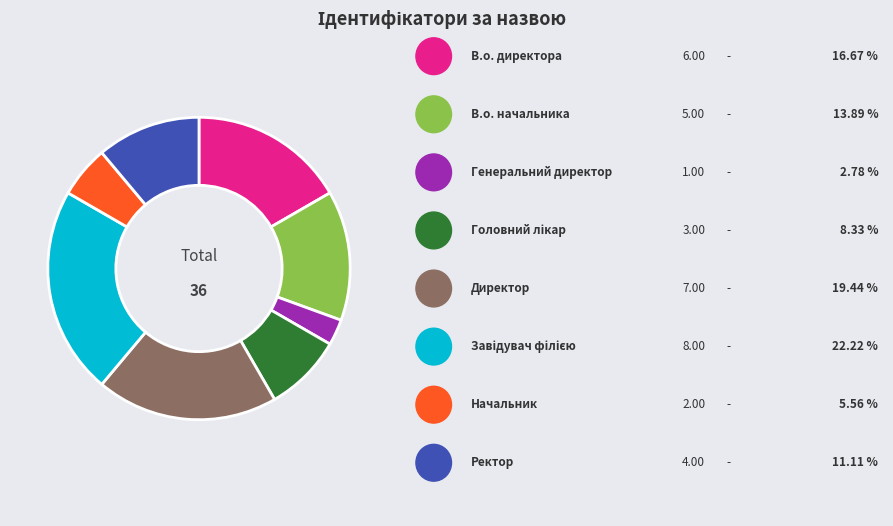

Does any single category account for the majority?

No